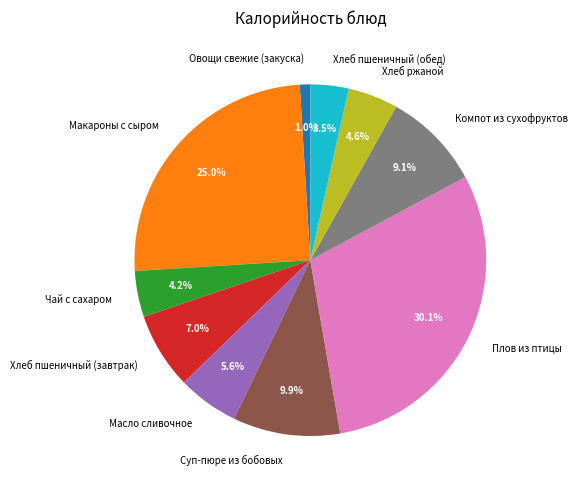

To the nearest percent, what portion does Макароны с сыром represent?

25%